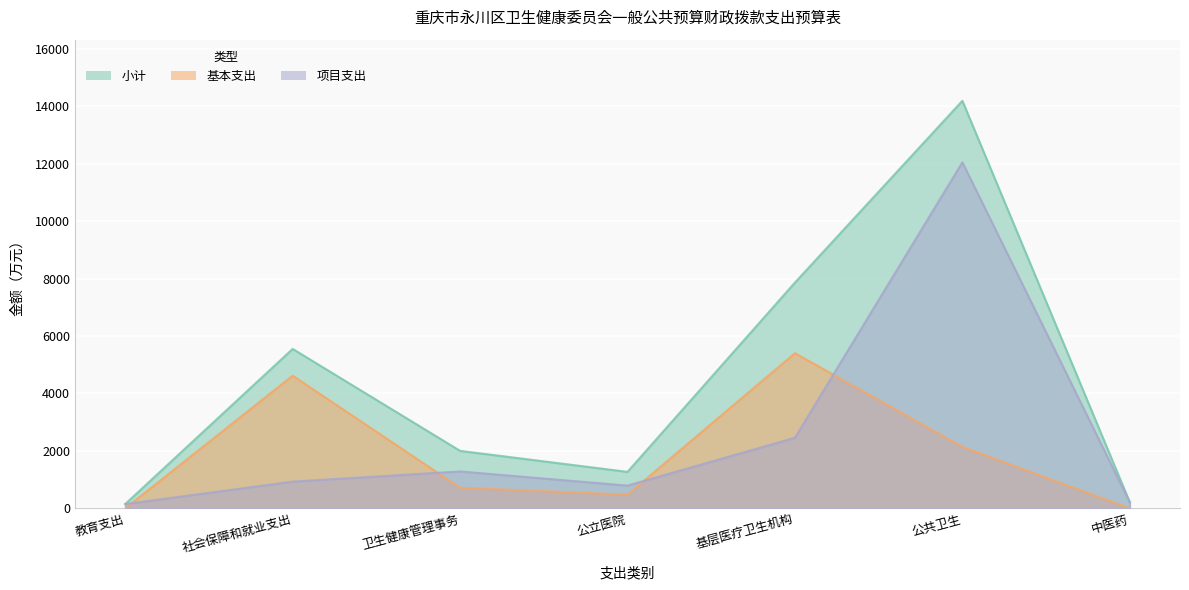

Reading right to left, list all the values displayed in this chart.

小计: 212.2	14185.9	7858.6	1270.4	2001.7	5550.1	150.0
基本支出: 0.0	2140.5	5401.1	478.6	716.2	4619.1	0.0
项目支出: 212.2	12045.4	2457.5	791.8	1285.5	931.0	150.0